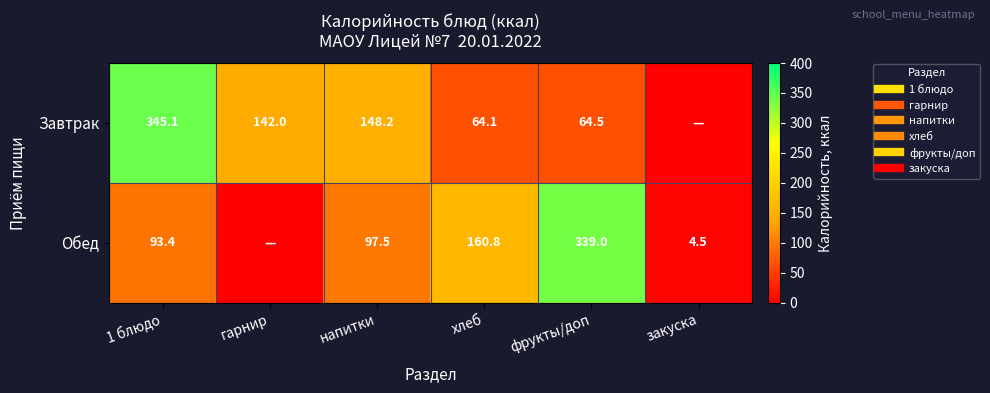

What is the sum of the Обед values at 1 блюдо and гарнир?

93.4